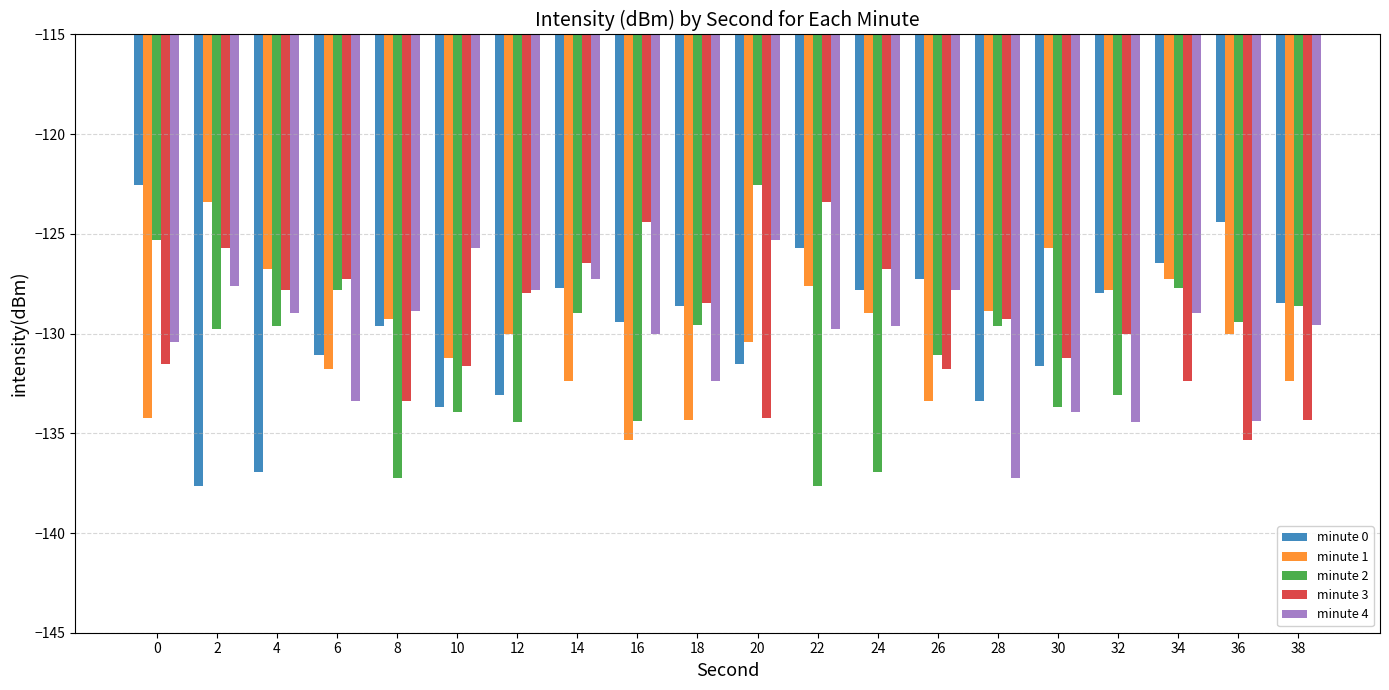

What is the difference between the maximum and minimum values in the minute 0 series?

15.1